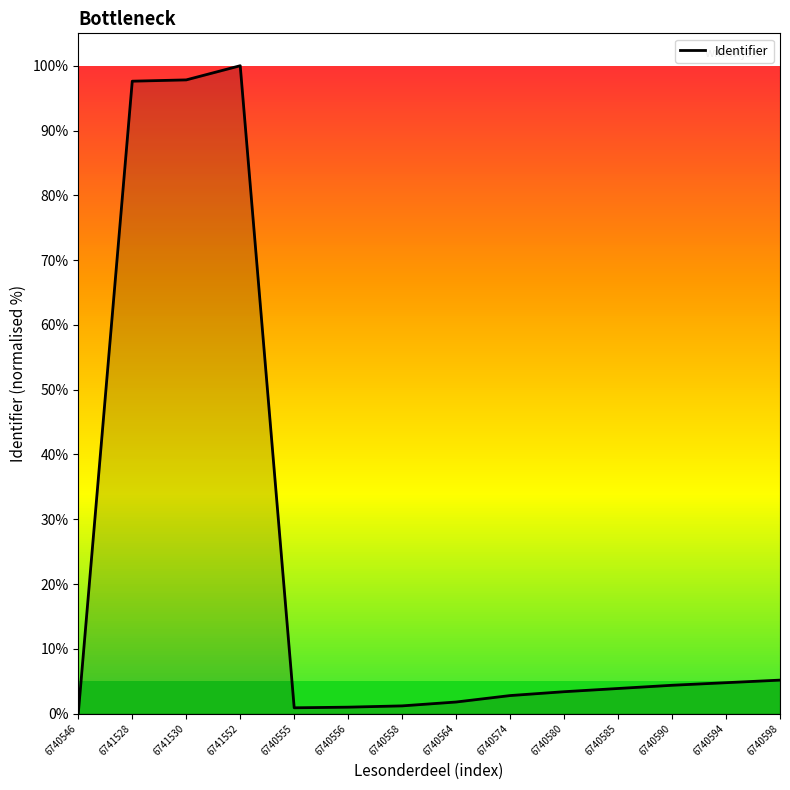

How many lines are shown in the chart?

1